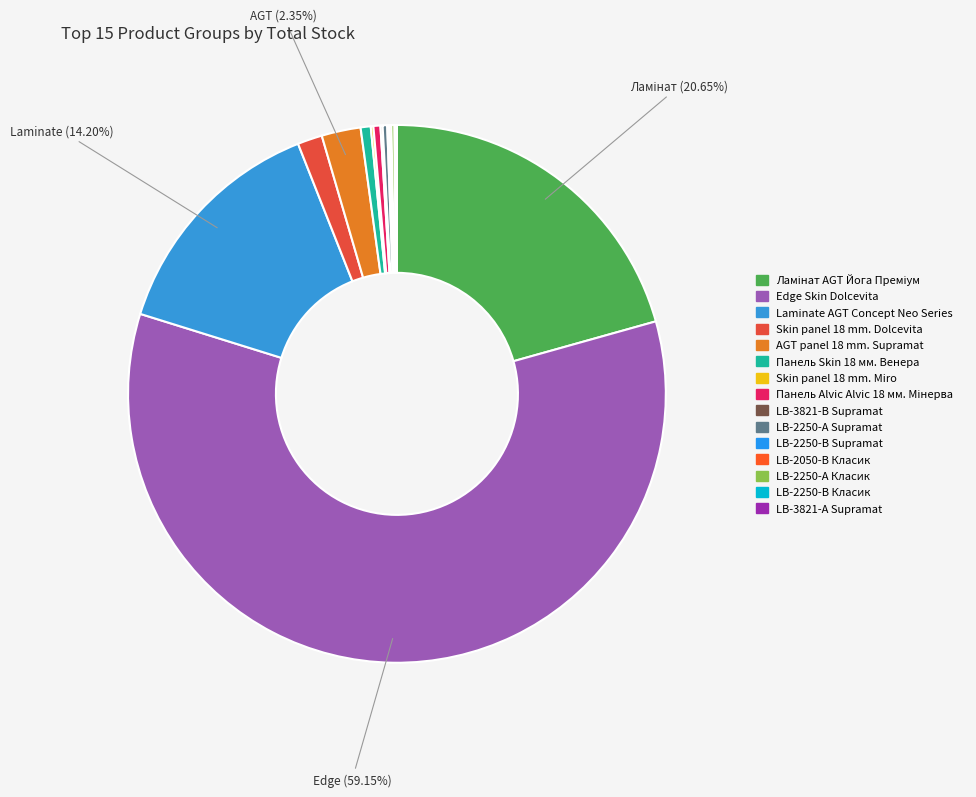

What is the ratio of the value at Ламінат AGT Йога Преміум to the value at Skin panel 18 mm. Miro?

130.4